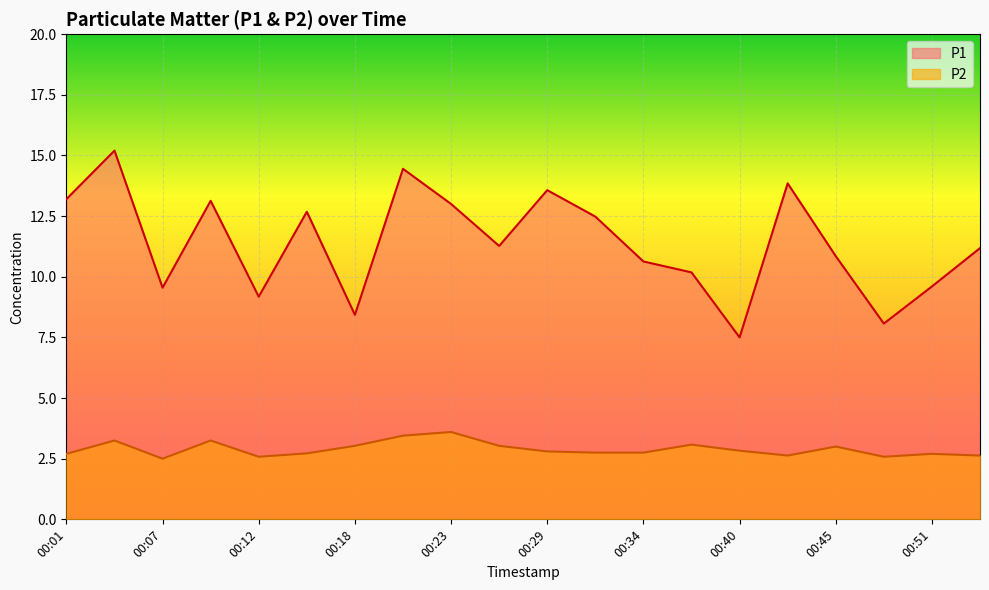

The P1 series shows 8.1 at 00:48. True or false?

True